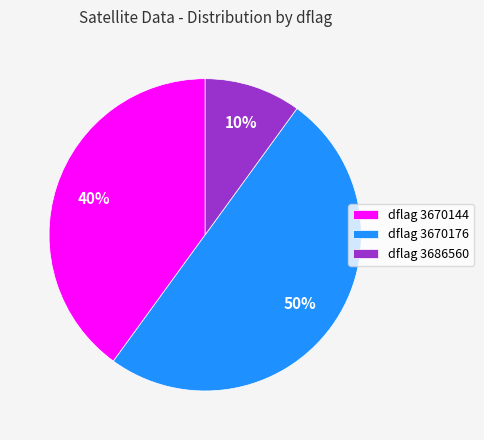

Is dflag 3686560 the majority of the pie?

No